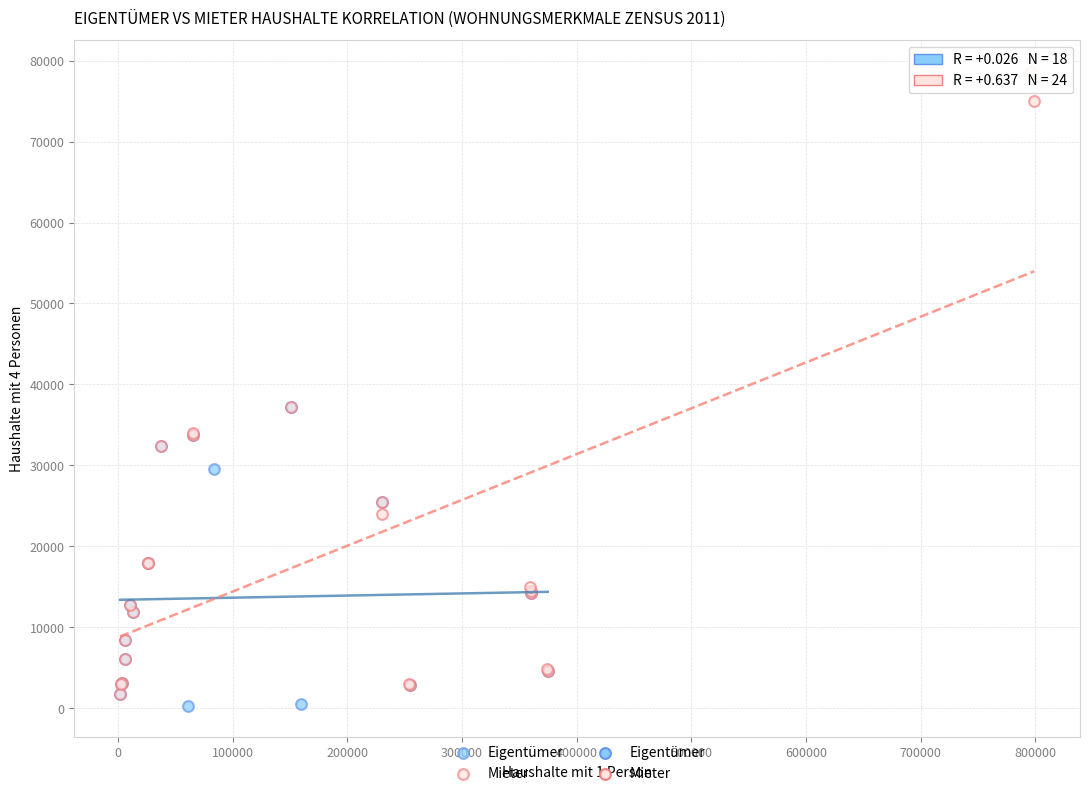

Which series reaches the maximum Y coordinate?

Mieter